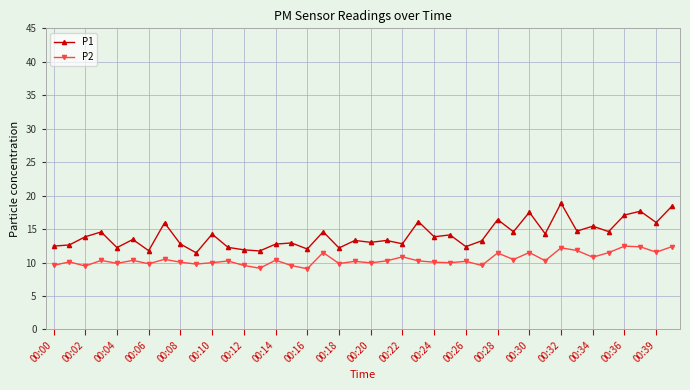

How many lines are shown in the chart?

2